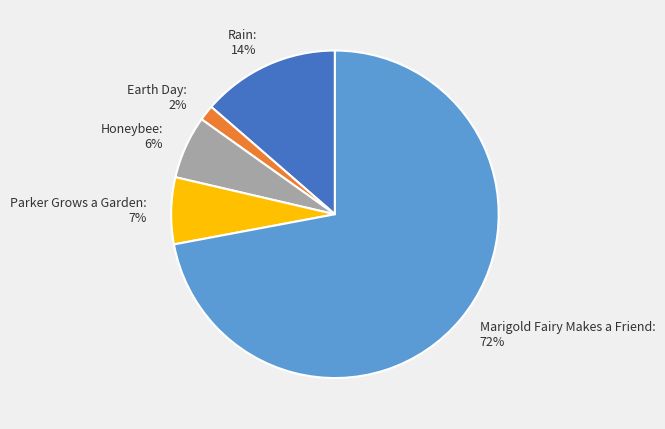

Do Rain and Parker Grows a Garden together represent more than half of the pie?

No